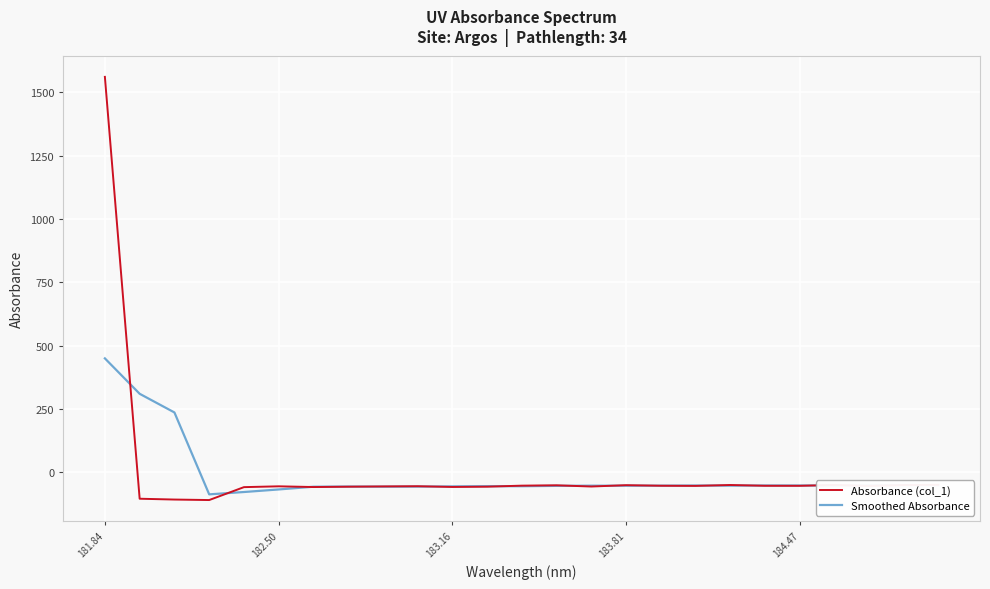

What is the minimum value shown in the chart?

-109.7